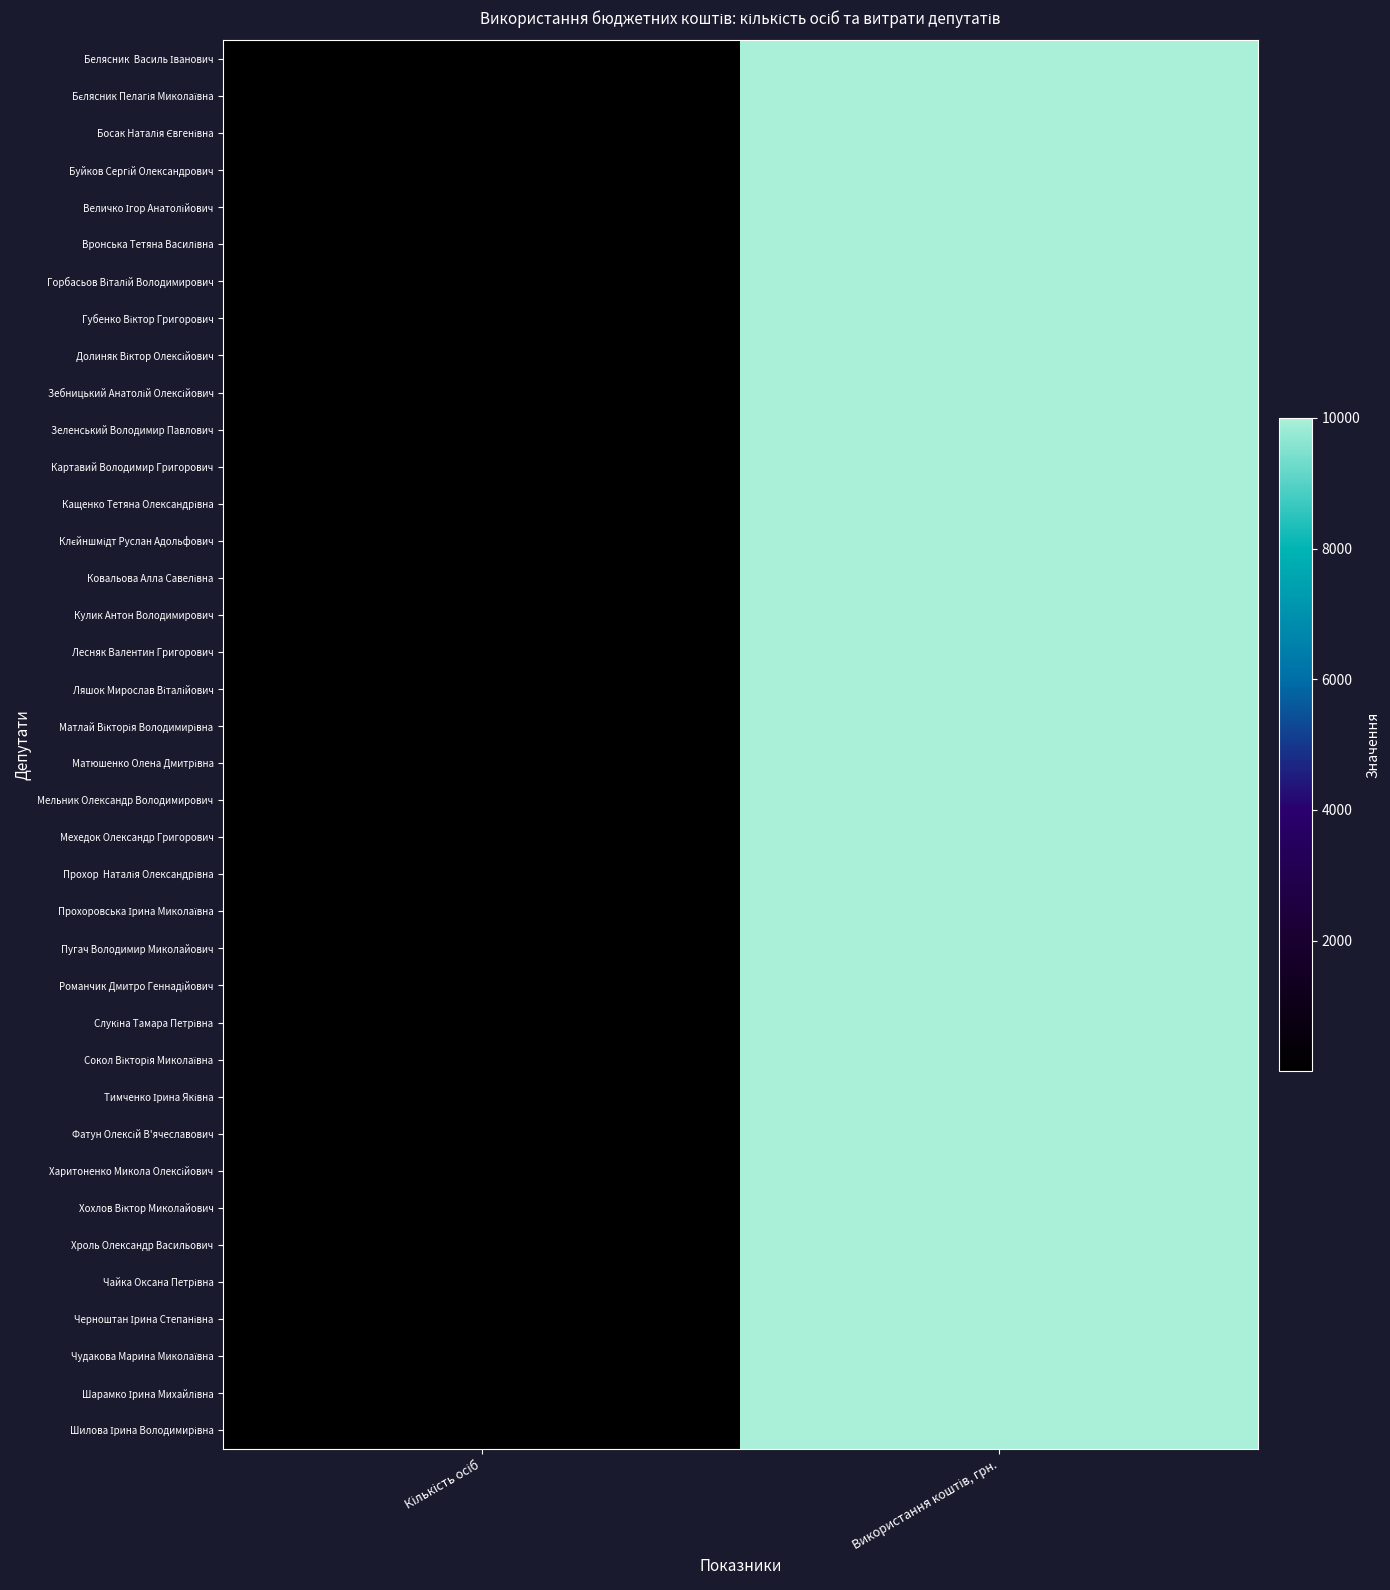

What is the total value across all series at Використання коштів, грн.?

380000